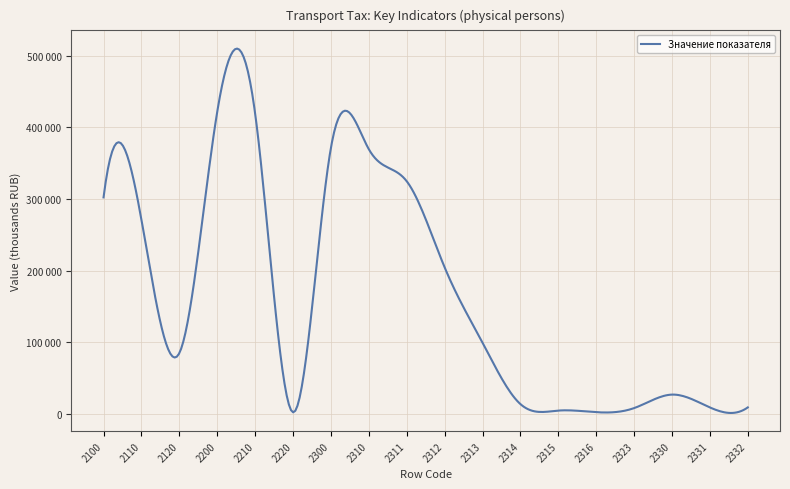

Is this an area chart (filled region under the line)?

No